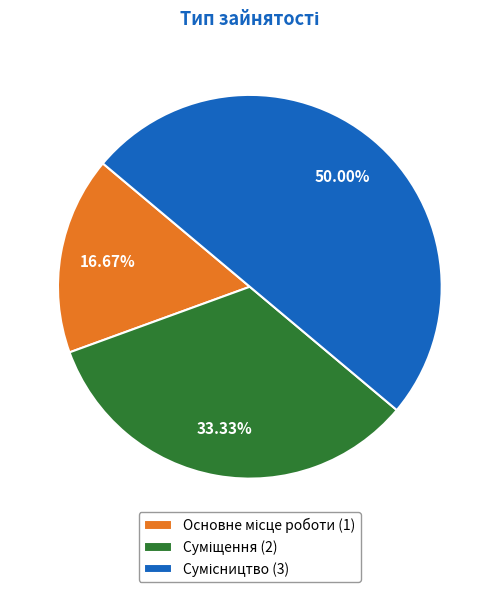

How many segments does this pie chart have?

3